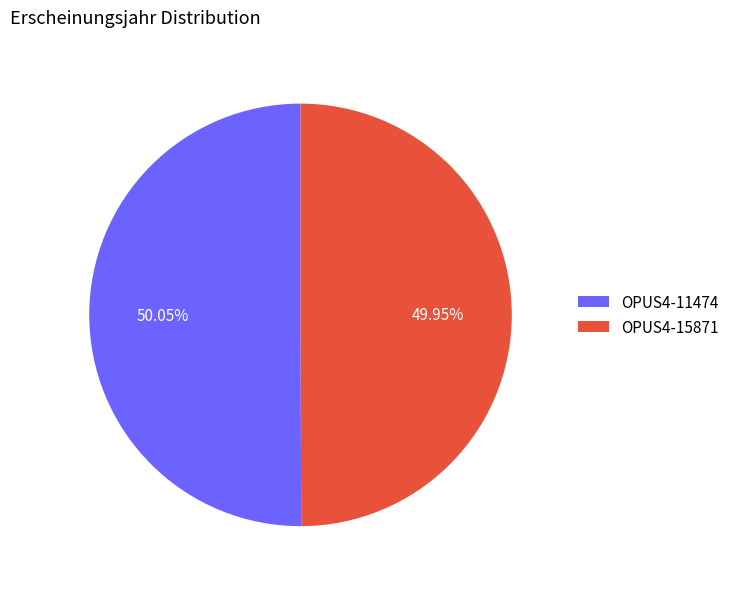

True or false: OPUS4-11474 accounts for 62% of the total.

False